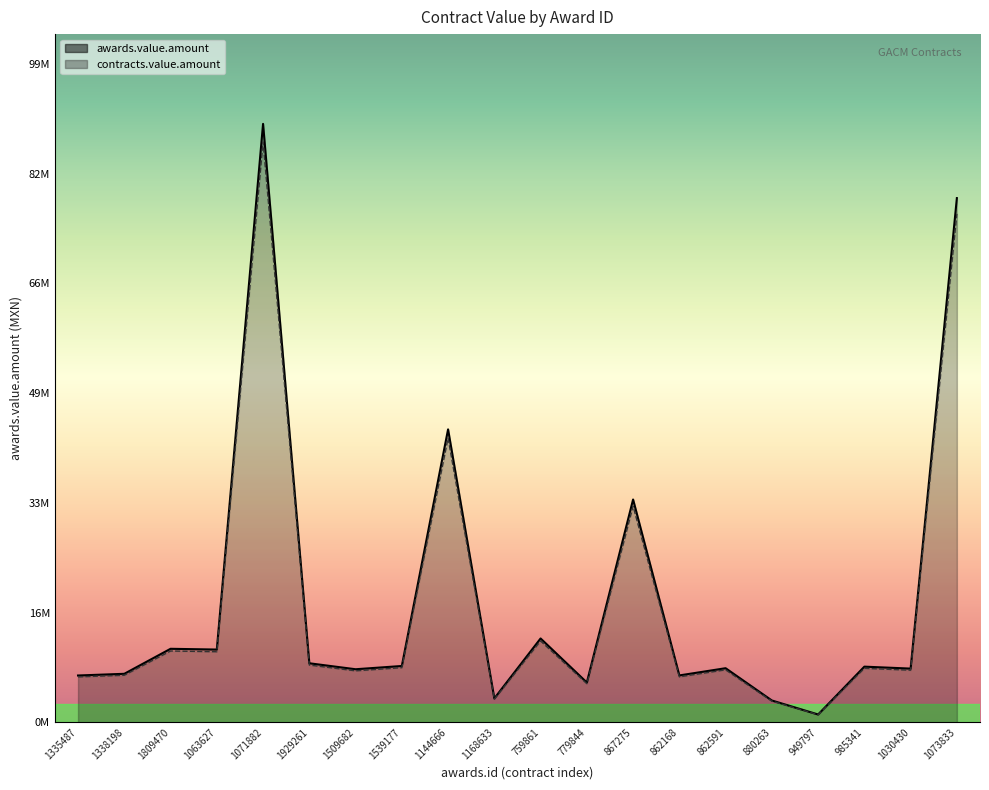

What is the difference between the highest and lowest values at 759861?

379013.1